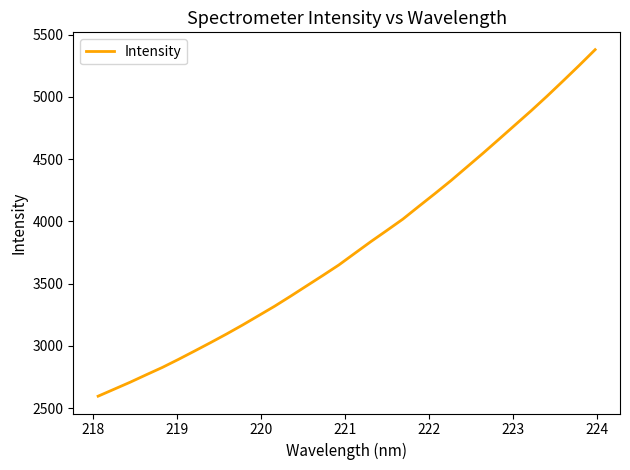

What is the minimum value shown in the chart?

2595.1